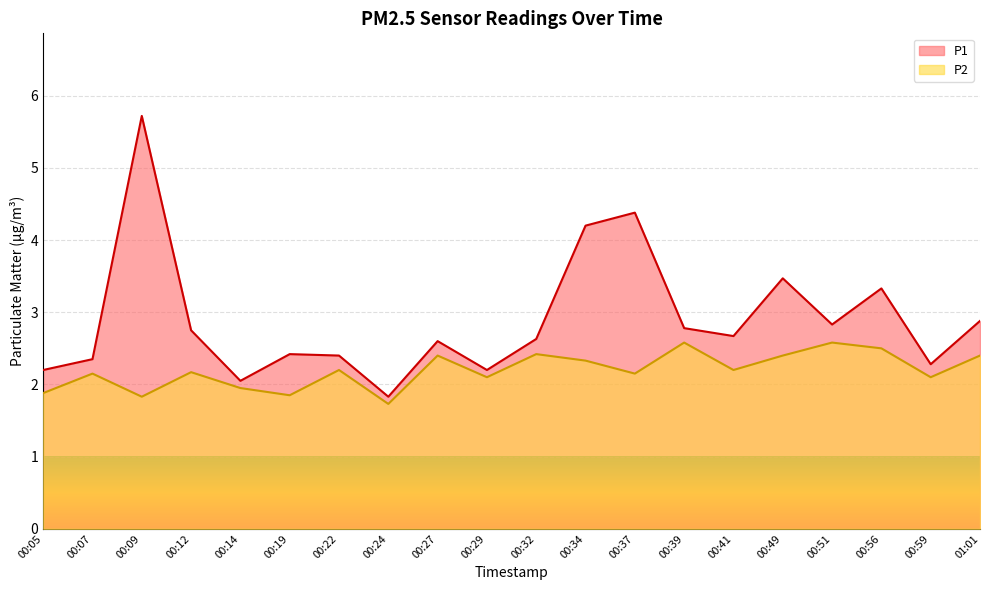

What is the total value across all series at 00:14?

4.0